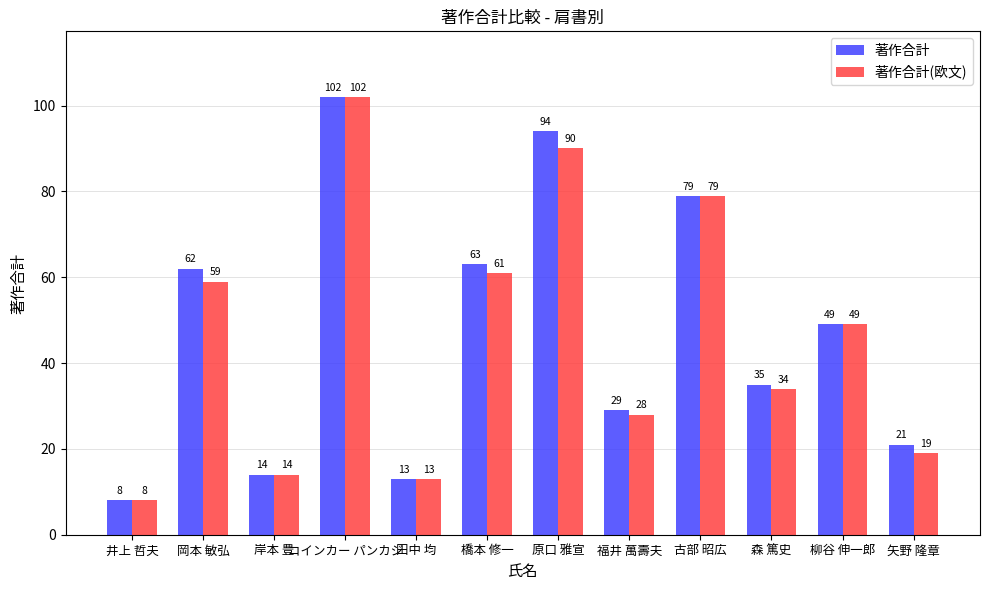

What is the total value across all series at 井上 哲夫?

16